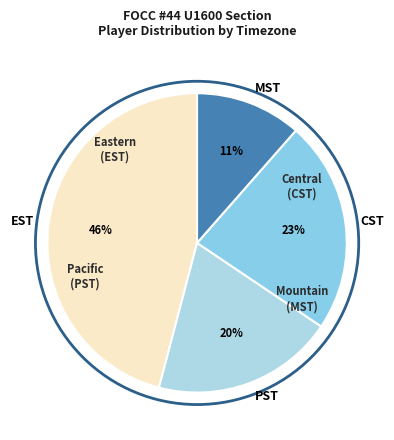

Count the number of slices in the pie.

4